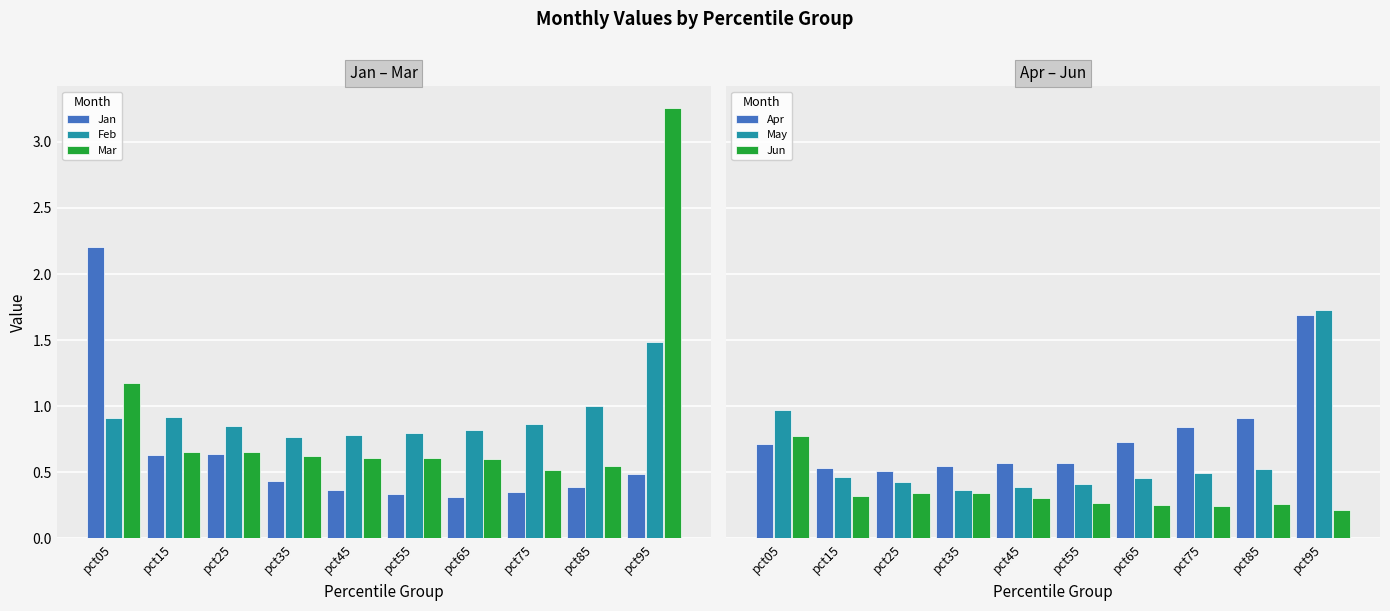

How many groups of bars are there?

10